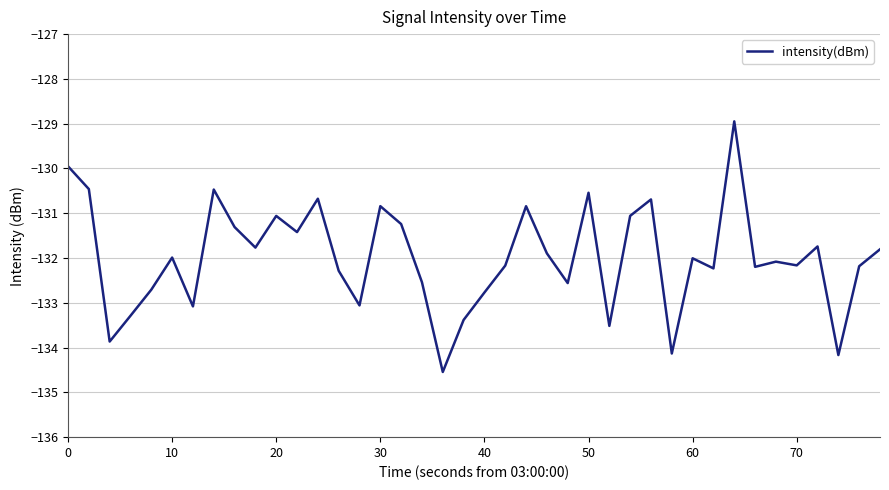

What is the greatest value displayed?

-128.9